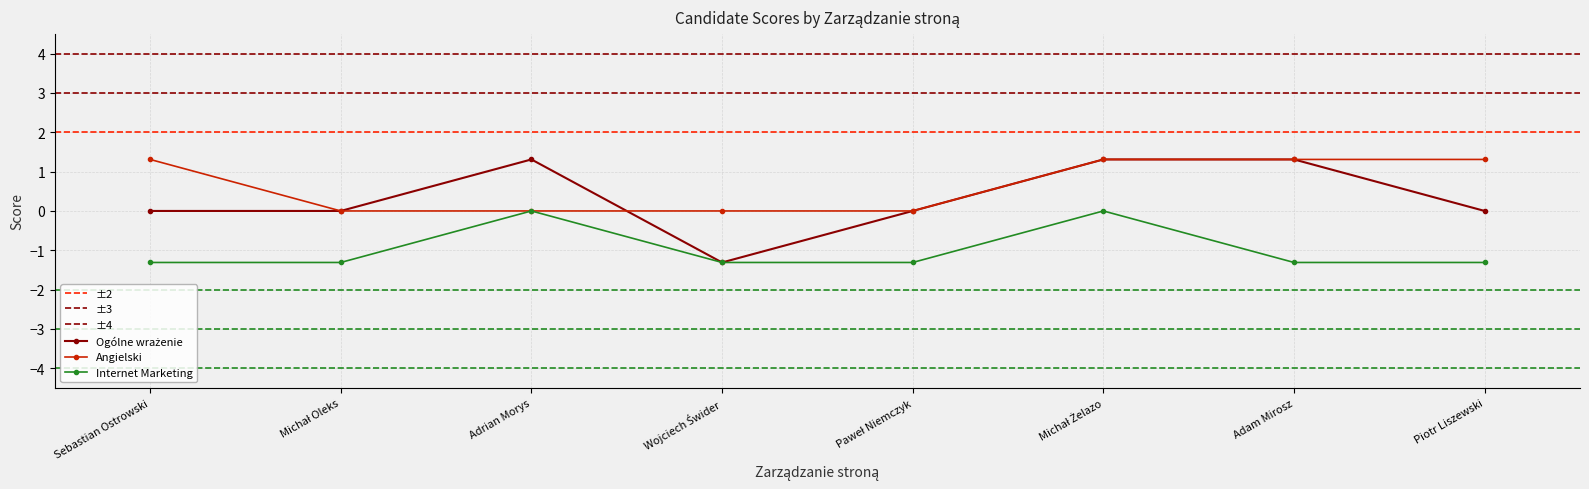

What position from the left is Sebastian Ostrowski?

1